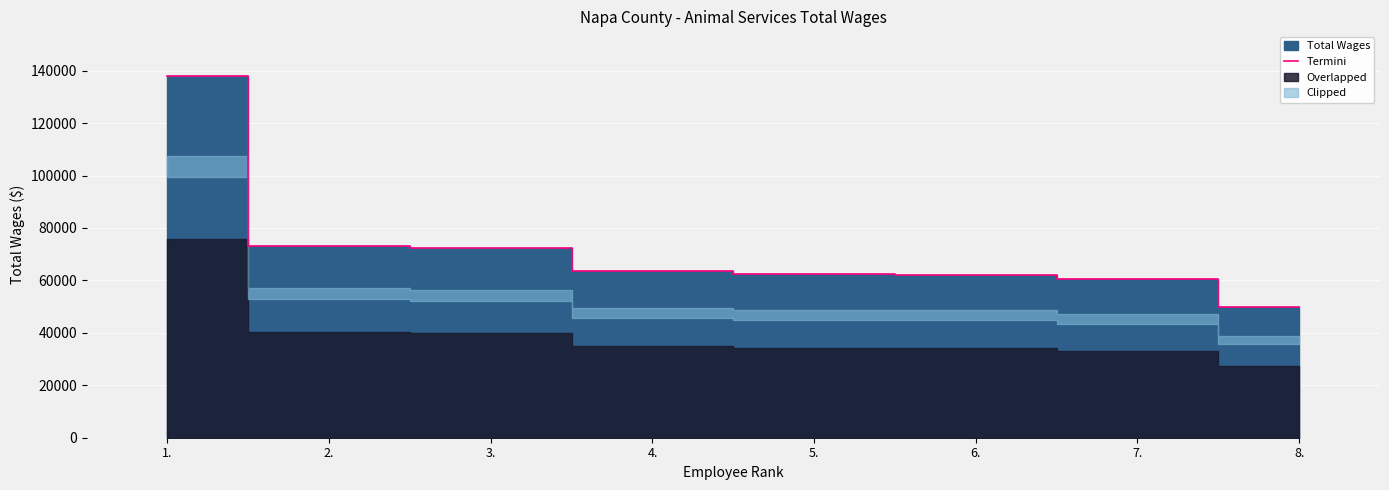

How many lines are shown in the chart?

1